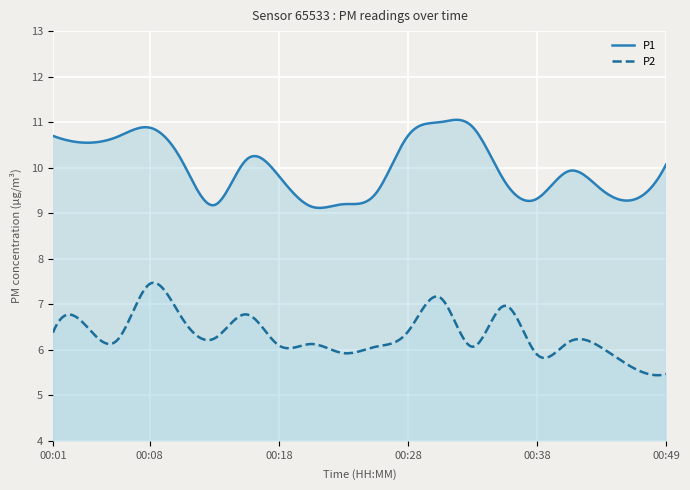

What is the sum of all P1 values?

2997.8